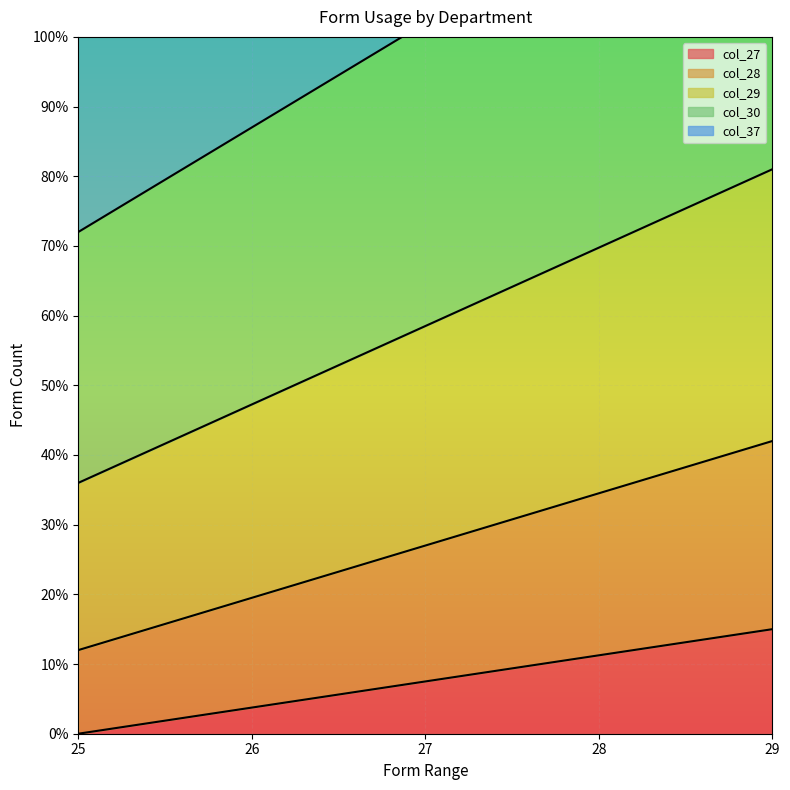

Which category has the lowest value across all series?

25